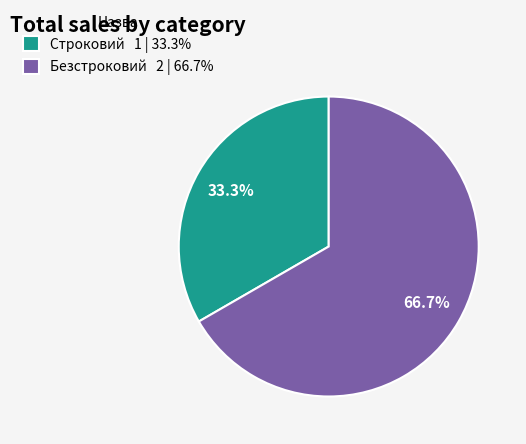

Is it true that Строковий is 33% of the pie?

True